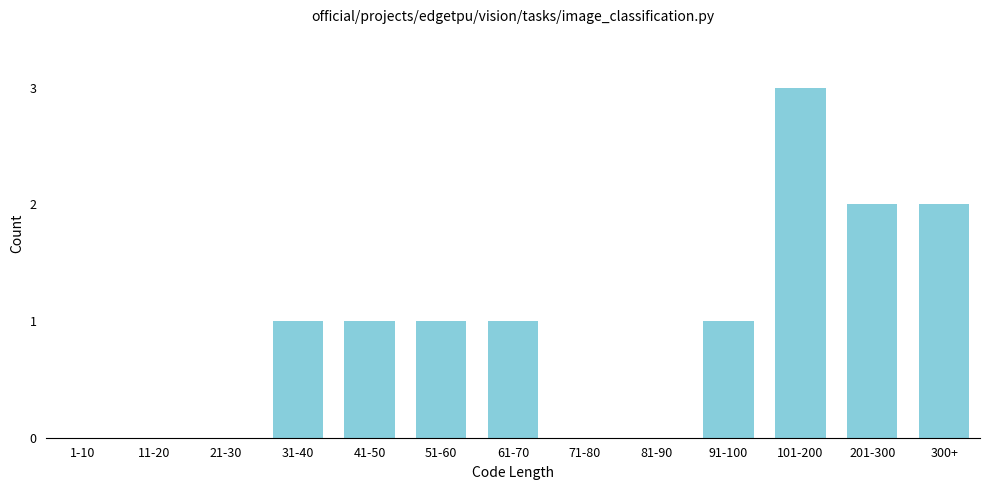

Reading right to left, what are all the values shown in this chart?

300+=2	201-300=2	101-200=3	91-100=1	81-90=0	71-80=0	61-70=1	51-60=1	41-50=1	31-40=1	21-30=0	11-20=0	1-10=0